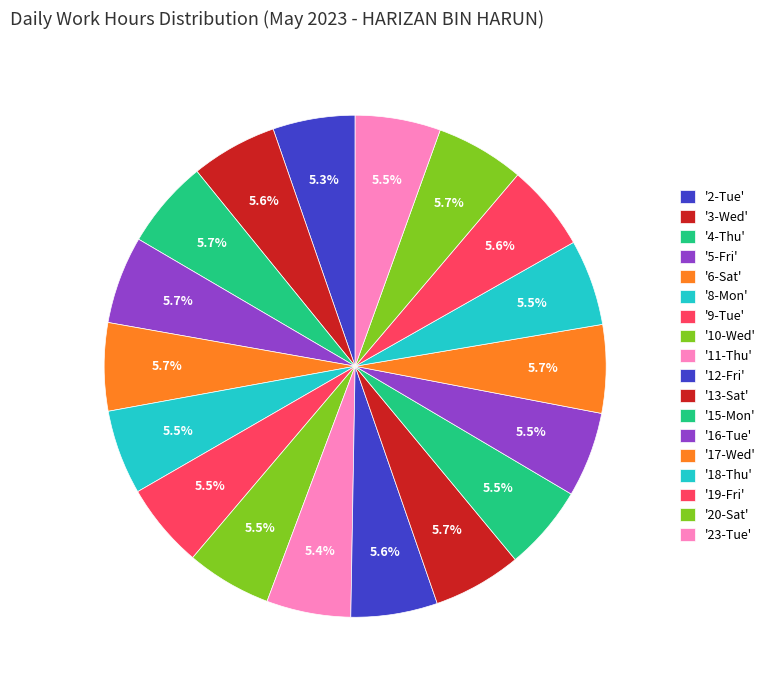

How many slices are in this pie chart?

18